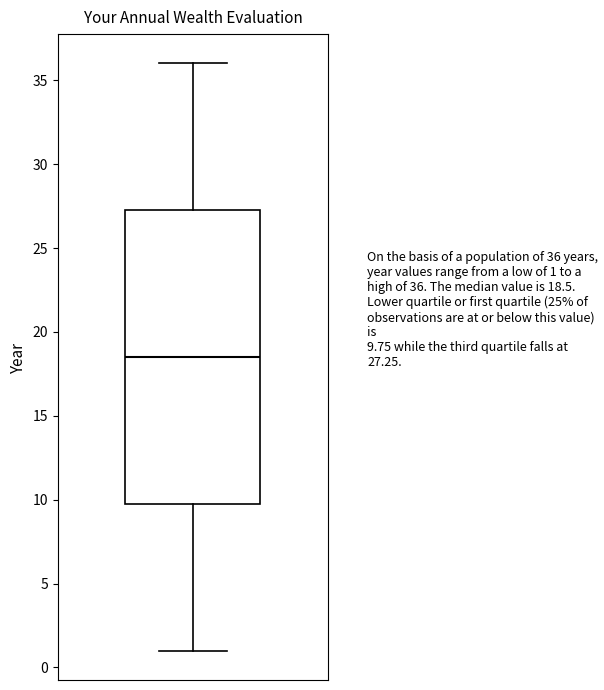

Read this box plot against the y-axis: the position of the median line, the range covered by the box, and the ends of both whiskers. The values are not printed on the chart, so give them approximately, as read against the axis.

median 18.5, box 10.0 to 27.5, whiskers 1.0 to 36.0